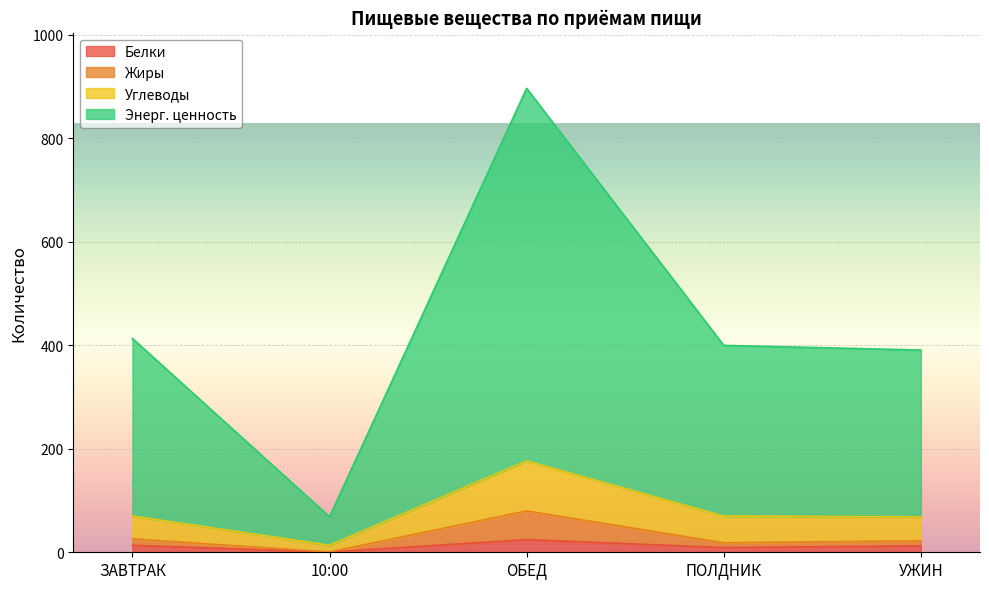

The value of Энерг. ценность at 10:00 is 4.9. True or false?

False